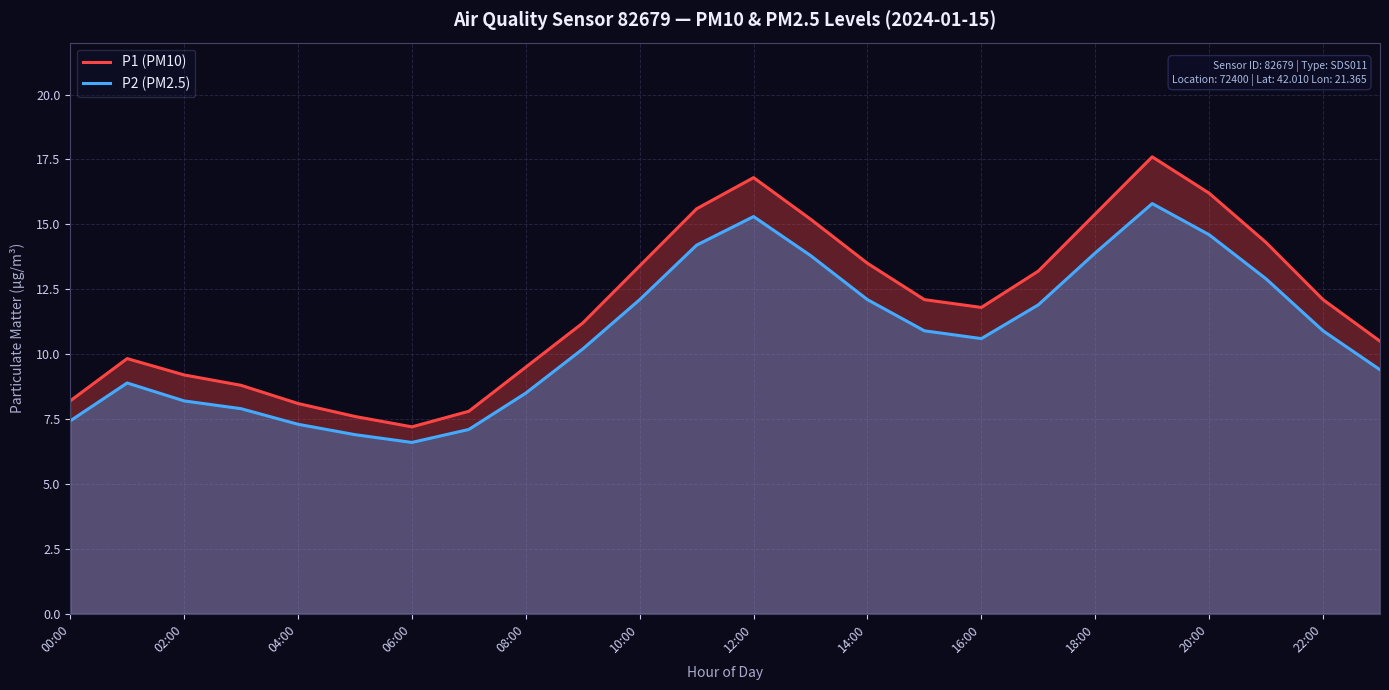

What is the difference between the maximum and minimum values in the P1 (PM10) series?

10.4